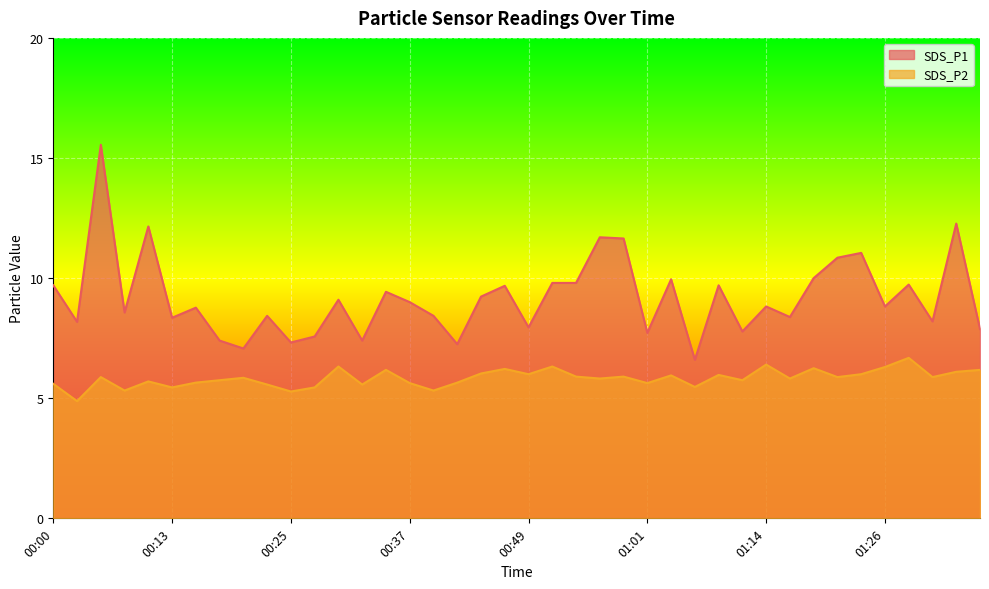

At which category is the sum across all series the highest?

00:05